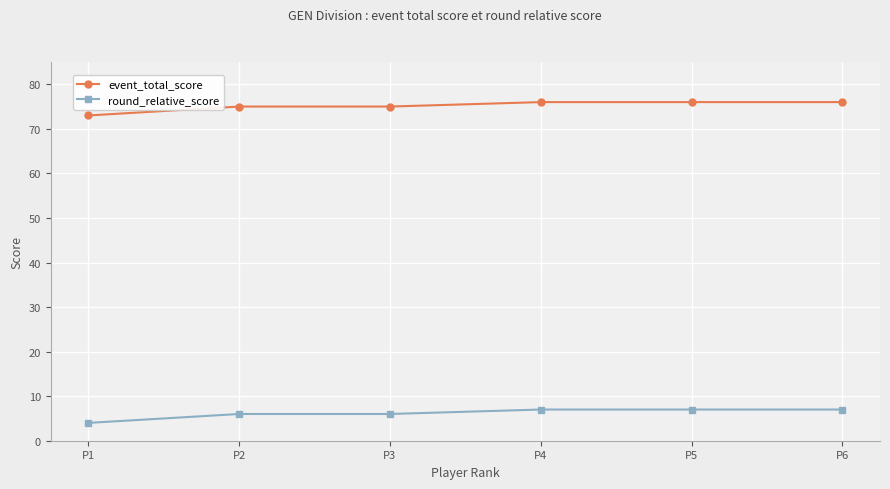

What is the value of the event_total_score point at the 2nd from the left?

75